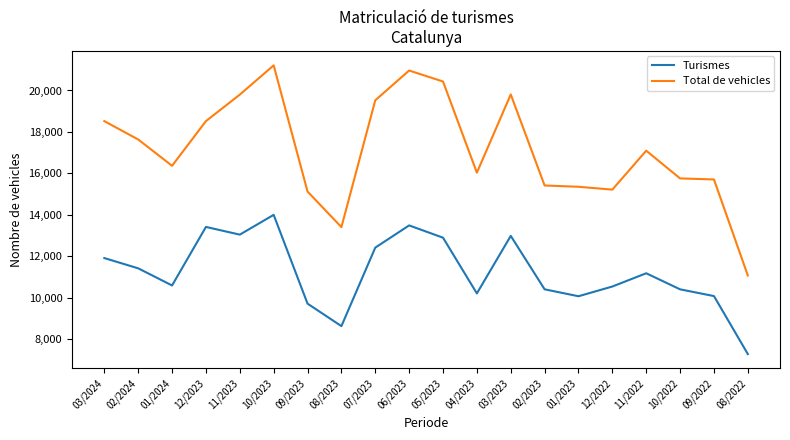

What is the smallest value displayed?

7289